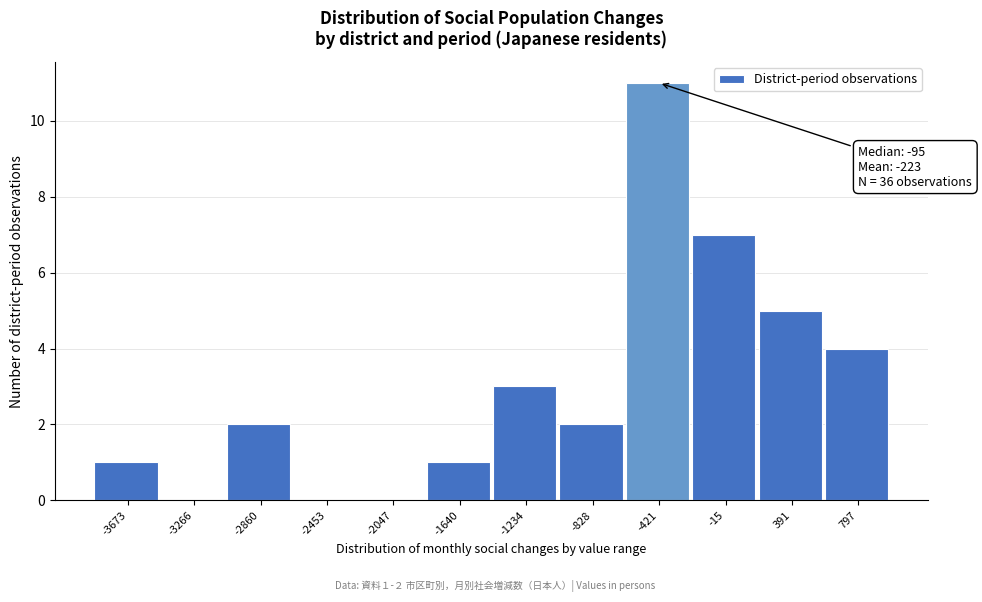

Reading right to left, list all the values displayed in this chart.

797=4	391=5	-15=7	-421=11	-828=2	-1234=3	-1640=1	-2047=0	-2453=0	-2860=2	-3266=0	-3673=1